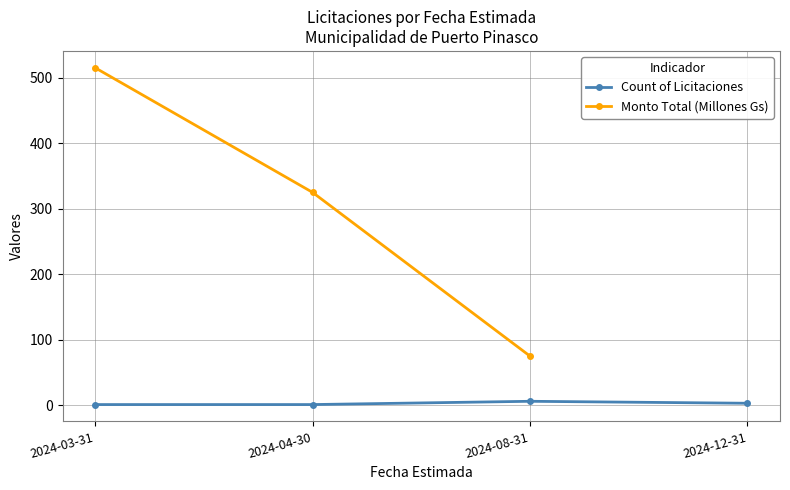

What is the value of the 1st point from the left?

515.0